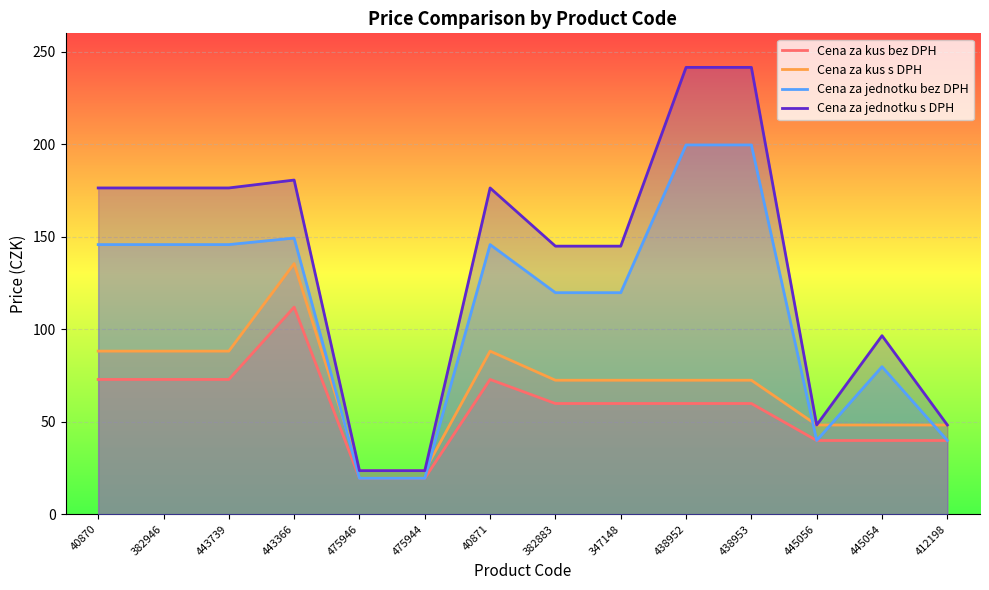

How many lines are shown in the chart?

4